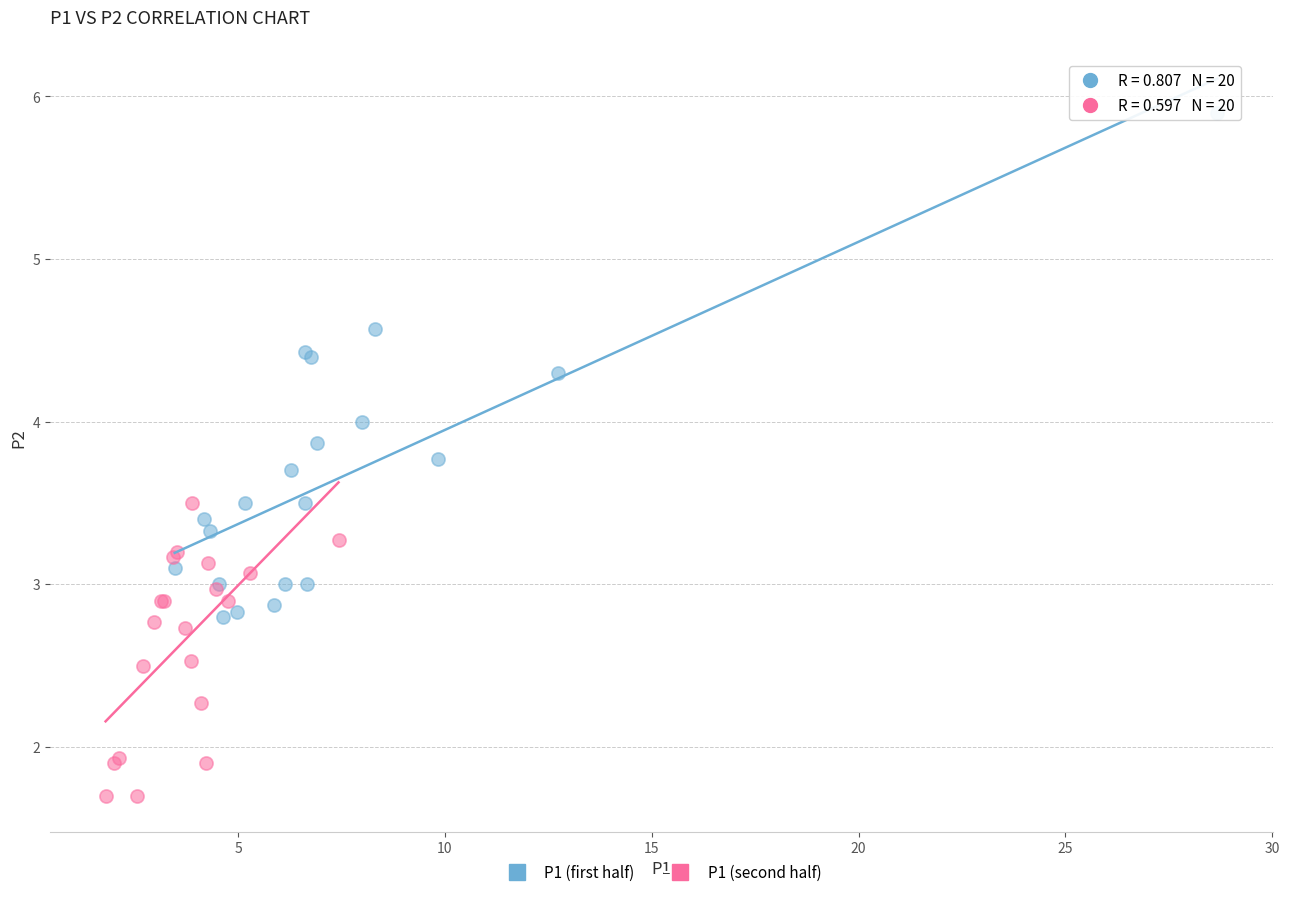

Which series has the largest Y range (max minus min)?

P1 (first half)